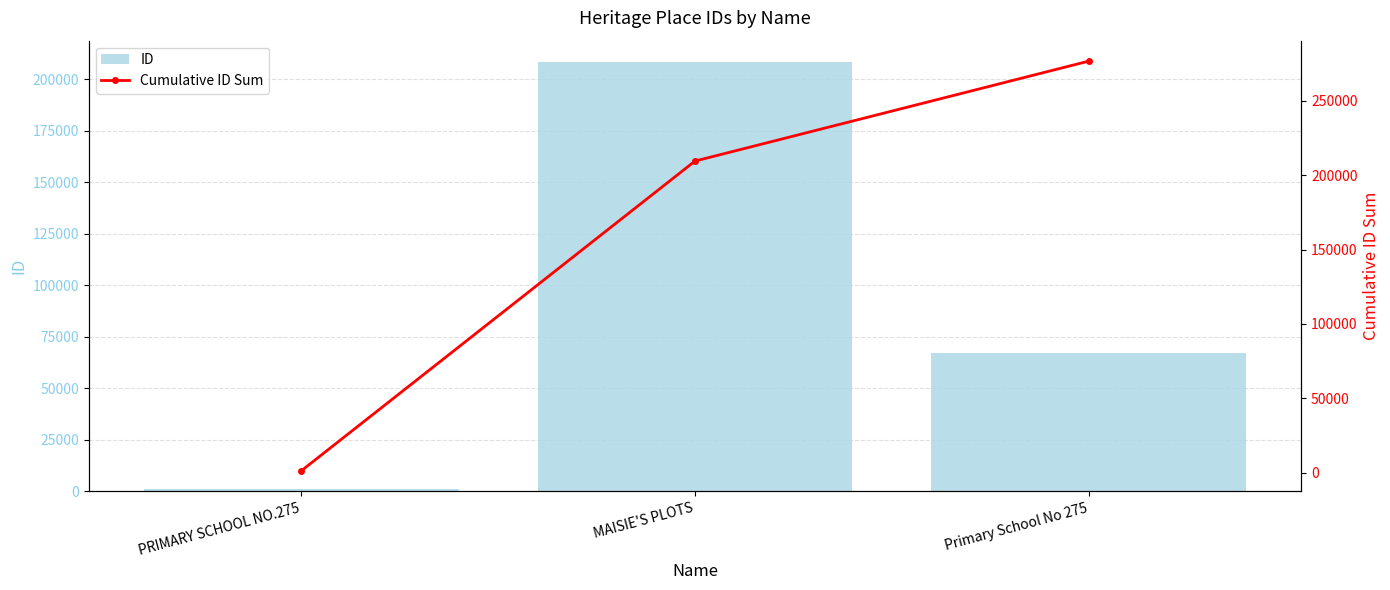

What is the difference between the maximum and minimum values in the ID series?

207194